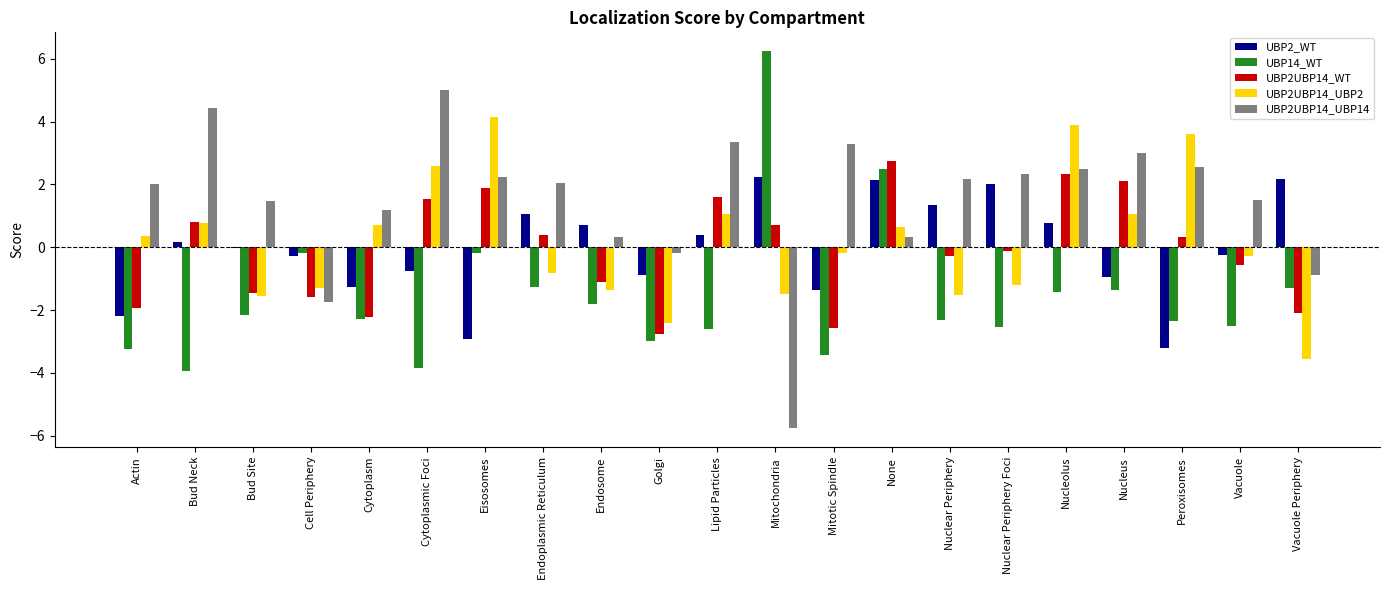

What is the sum of all UBP2_WT values?

-1.1